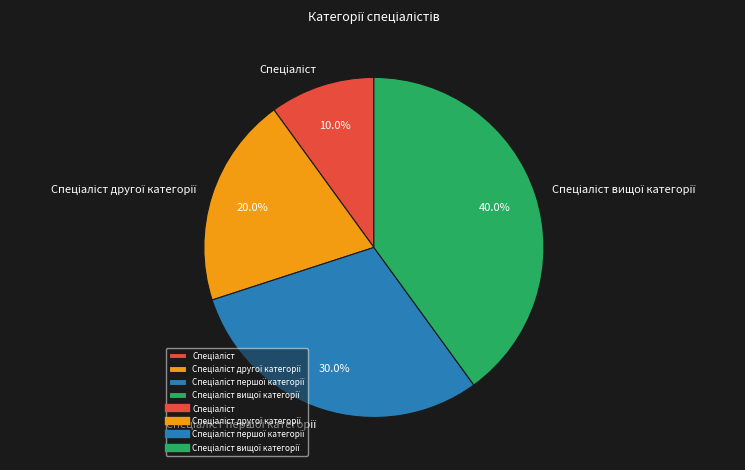

Does any single category account for the majority?

No